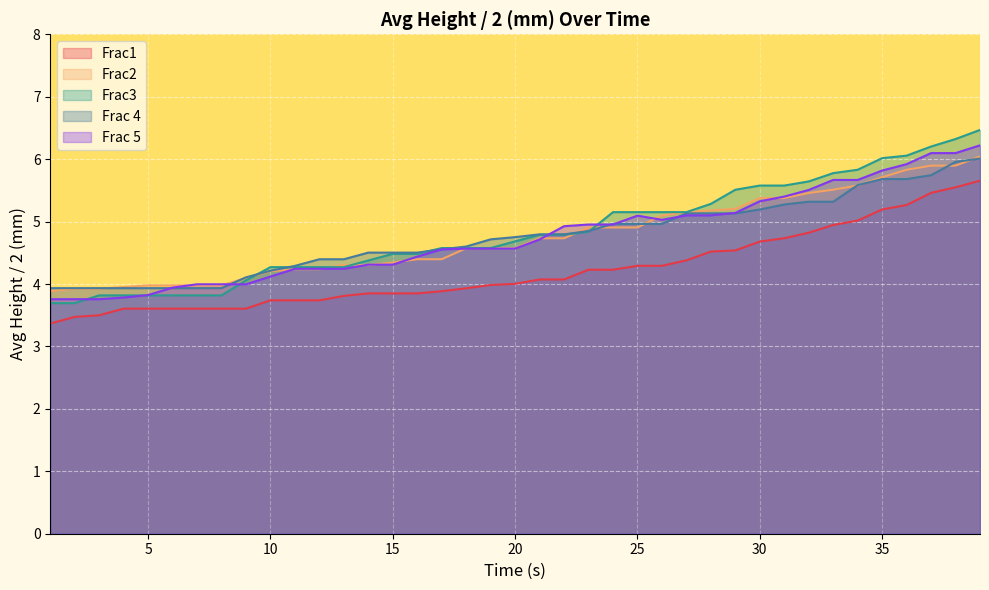

List the labels in order of Frac3 value, smallest first.

1, 2, 3, 4, 5, 6, 7, 8, 9, 10, 11, 12, 13, 14, 15, 16, 17, 18, 19, 20, 21, 22, 23, 24, 25, 26, 27, 28, 29, 30, 31, 32, 33, 34, 35, 36, 37, 38, 39